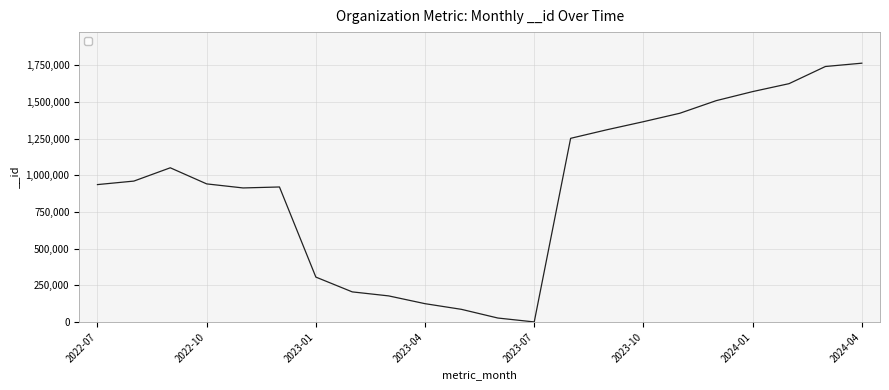

What is the maximum value shown in the chart?

1764692